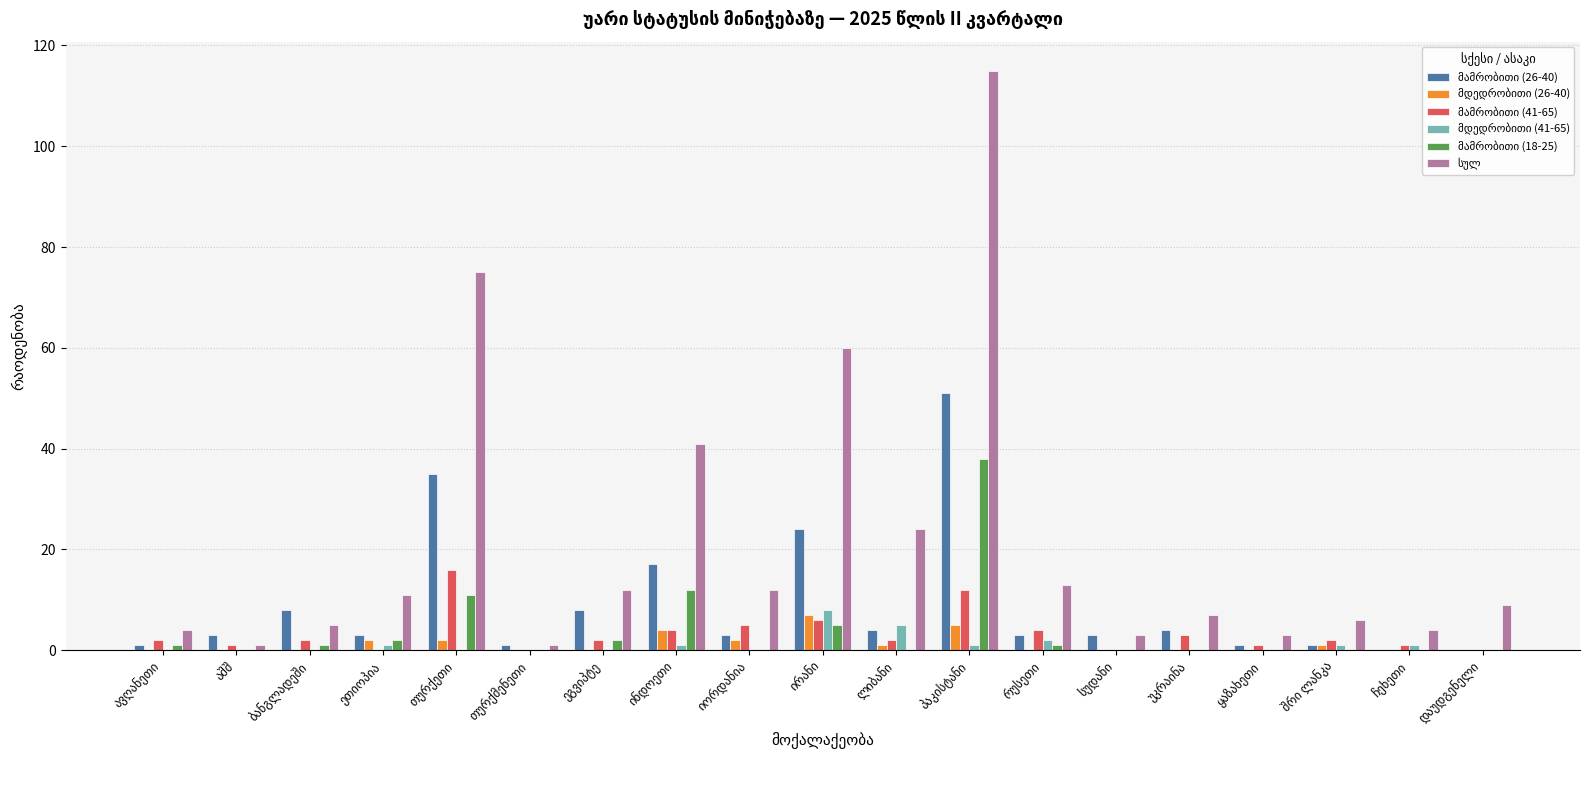

What is the greatest value displayed?

115